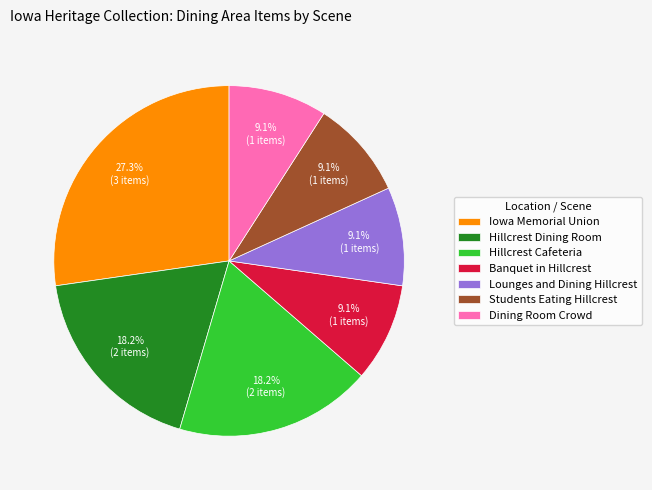

Between Iowa Memorial Union and Dining Room Crowd, which is larger?

Iowa Memorial Union